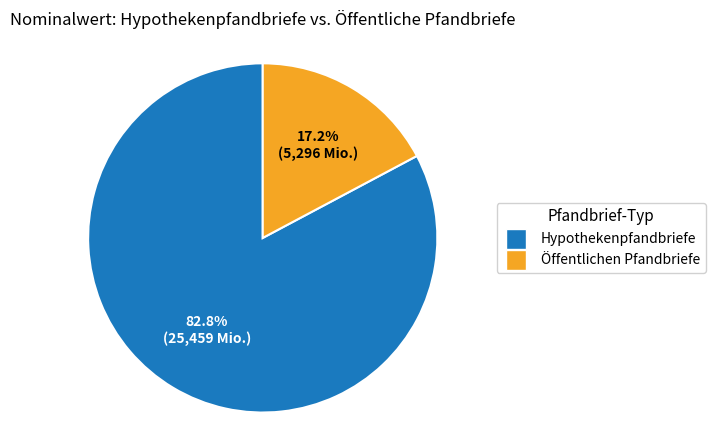

Is there any slice that represents more than half of the pie?

Yes